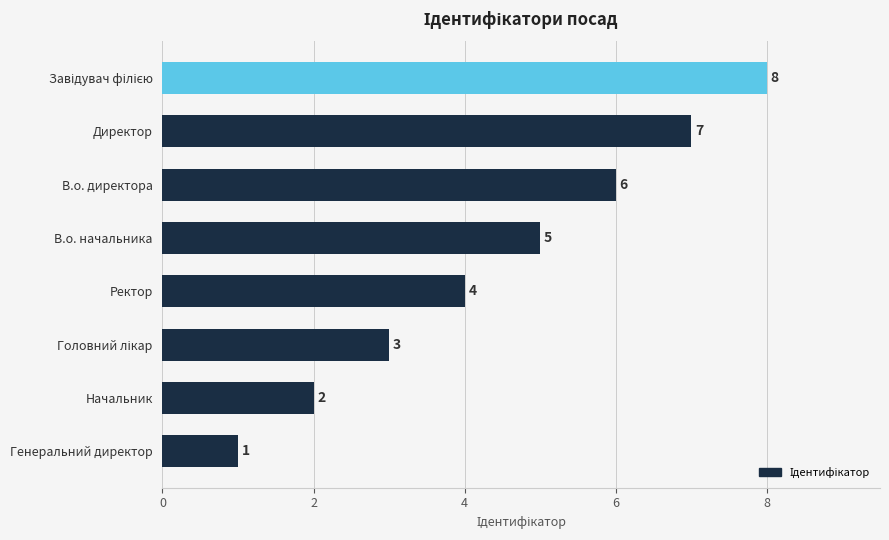

Which has a higher value, Директор or В.о. директора?

Директор